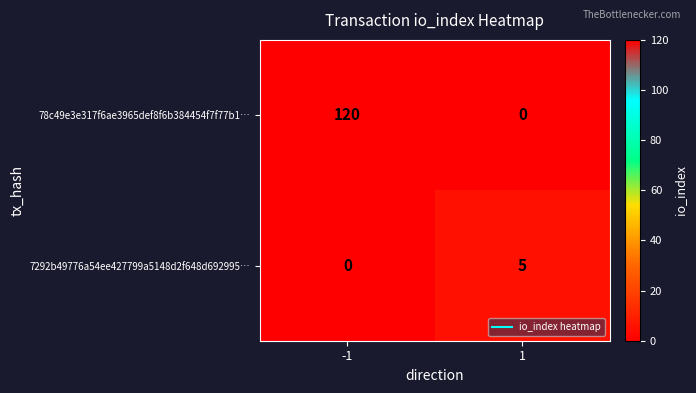

At how many categories does at least one series exceed 32?

1